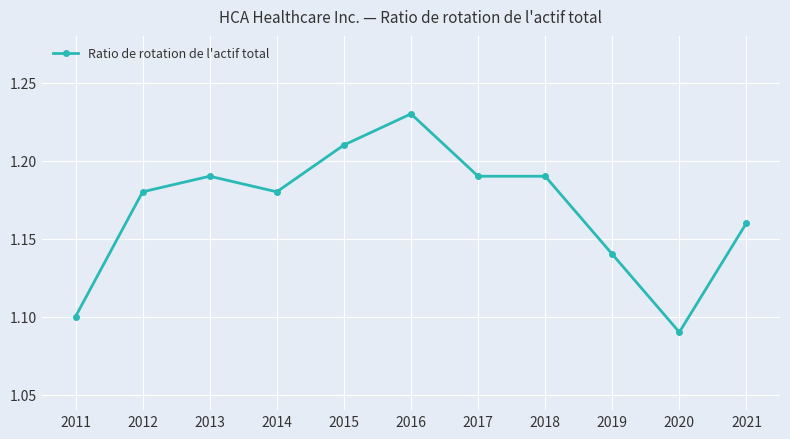

How many categories are shown in the chart?

11